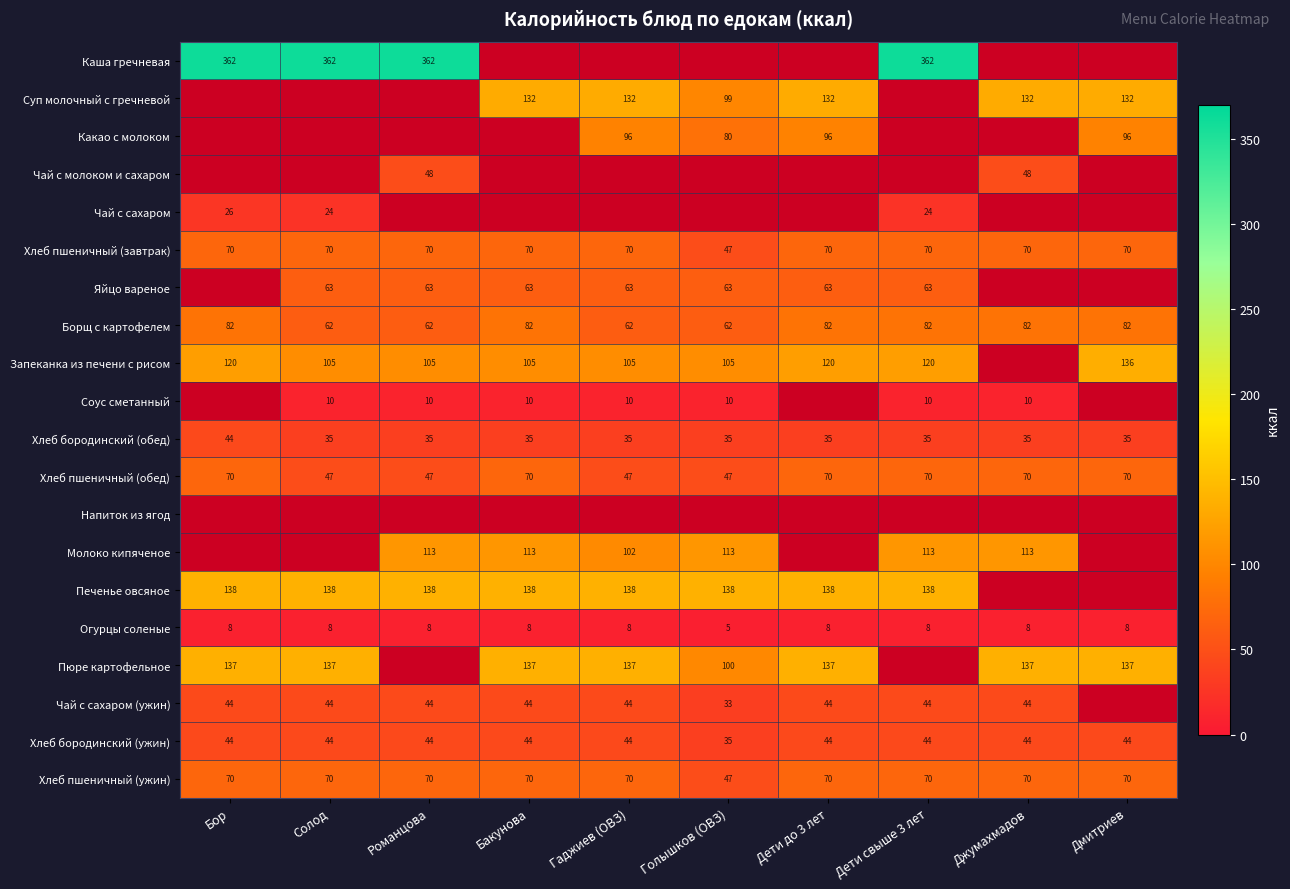

What is the minimum value for Хлеб пшеничный (обед)?

47